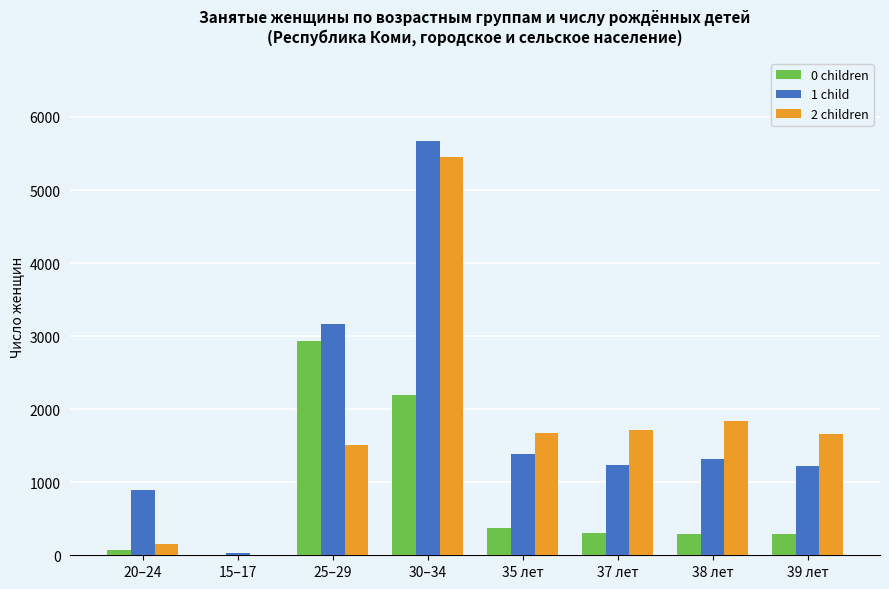

The 2 children series shows 2574 at 37 лет. True or false?

False